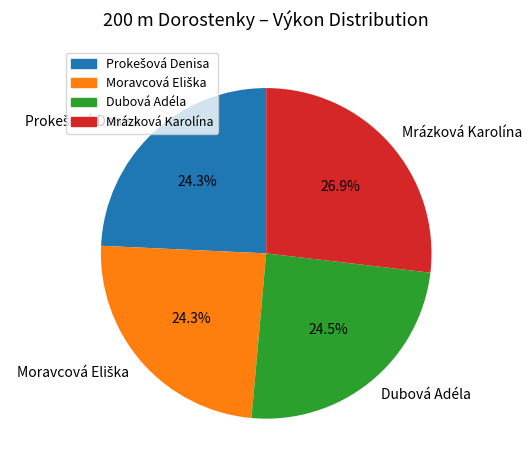

What percentage is the Mrázková Karolína slice, to the nearest percent?

27%